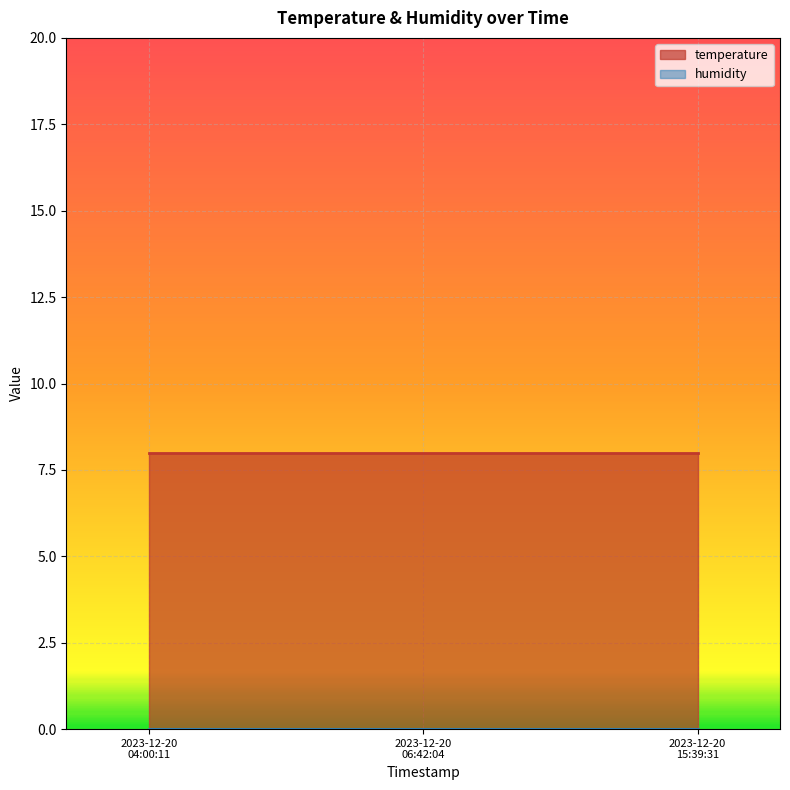

Which series changed the most between 2023-12-20T04:00:11 and 2023-12-20T06:42:04?

temperature